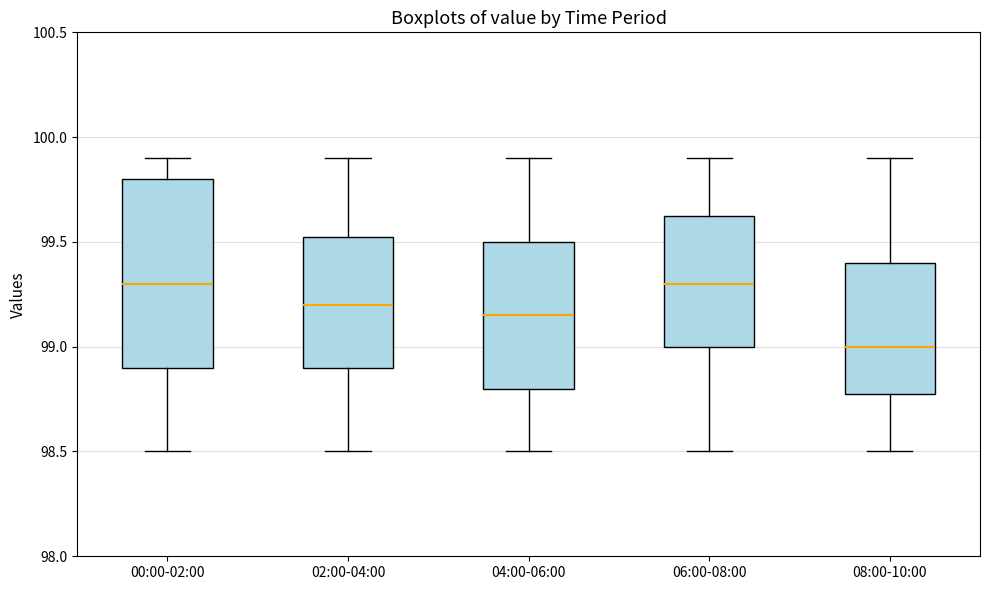

Reading left to right, read every box against the y-axis: the position of its median line, the range the box covers, and the ends of its whiskers. The values are not printed on the chart, so give them approximately, as read against the axis.

00:00-02:00: median 99.30, box 98.90 to 99.80, whiskers 98.50 to 99.90
02:00-04:00: median 99.20, box 98.90 to 99.55, whiskers 98.50 to 99.90
04:00-06:00: median 99.15, box 98.80 to 99.50, whiskers 98.50 to 99.90
06:00-08:00: median 99.30, box 99.00 to 99.65, whiskers 98.50 to 99.90
08:00-10:00: median 99.00, box 98.80 to 99.40, whiskers 98.50 to 99.90